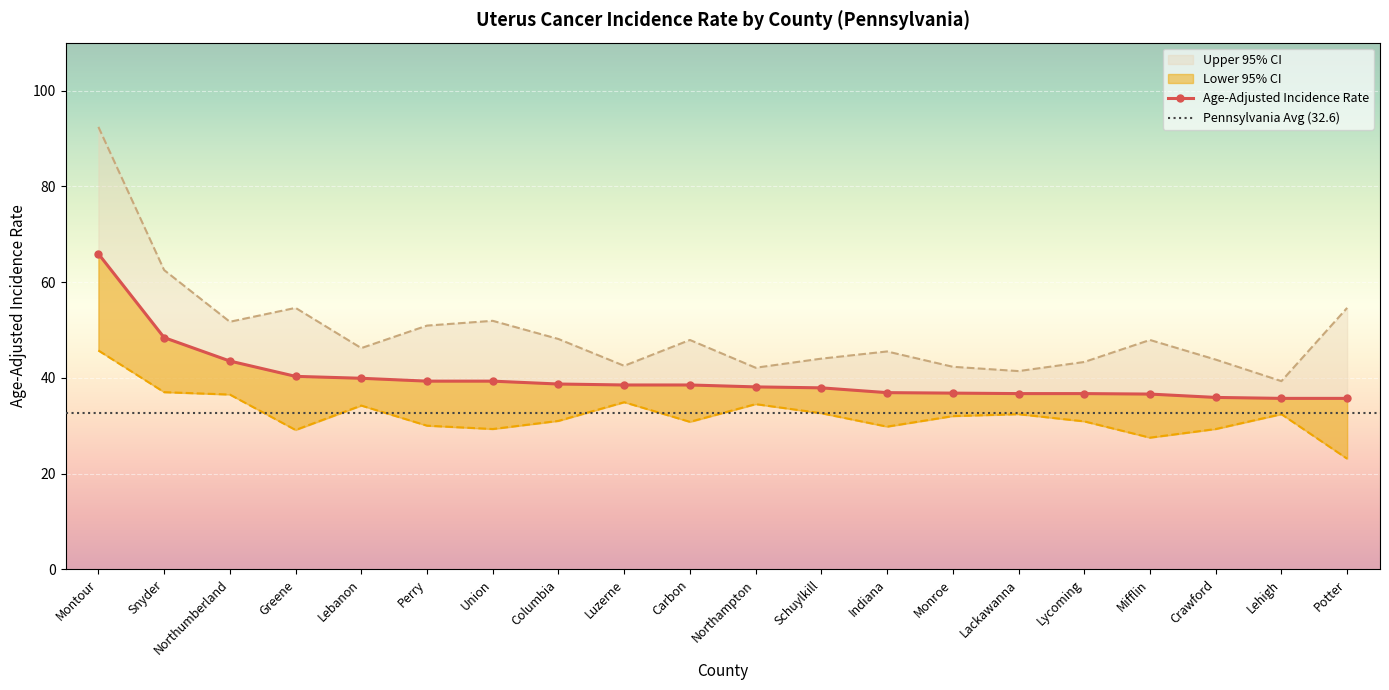

Is it true that Lower 95% CI equals 50.2 at Crawford?

False